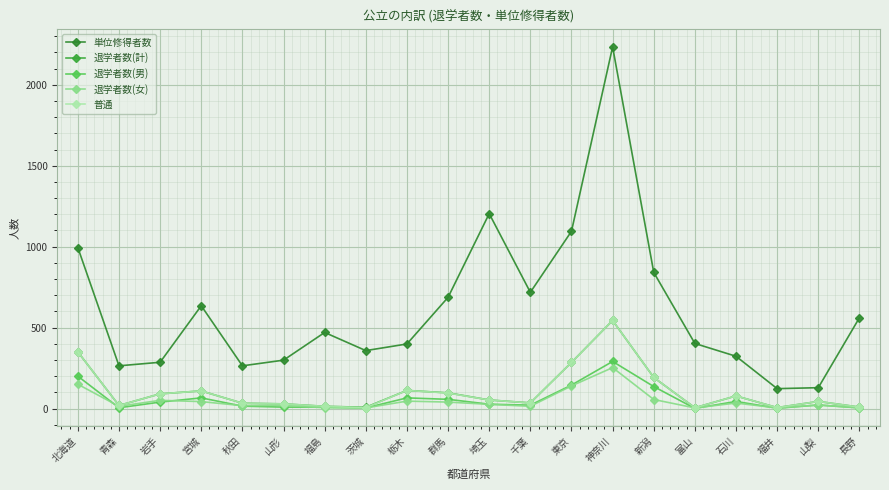

Between 新潟 and 石川, which series saw the biggest shift?

単位修得者数